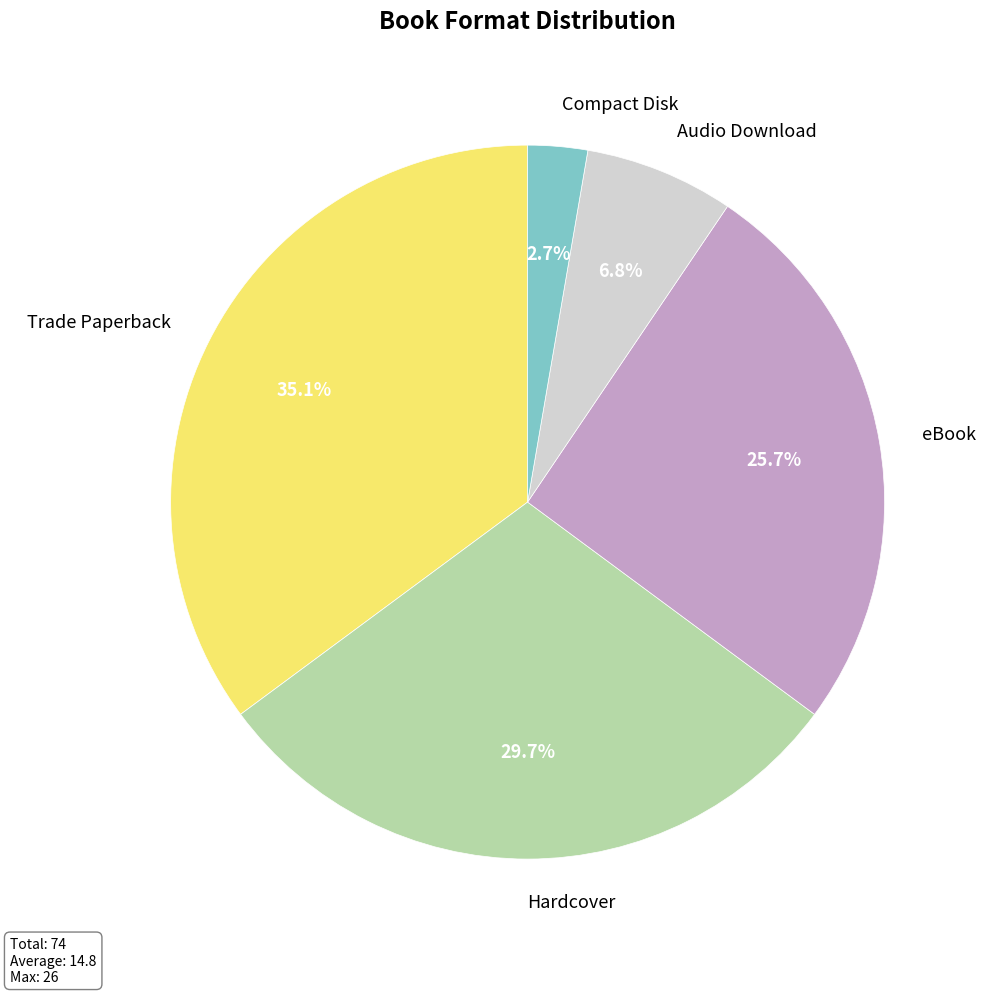

Is it true that Hardcover is 30% of the pie?

True